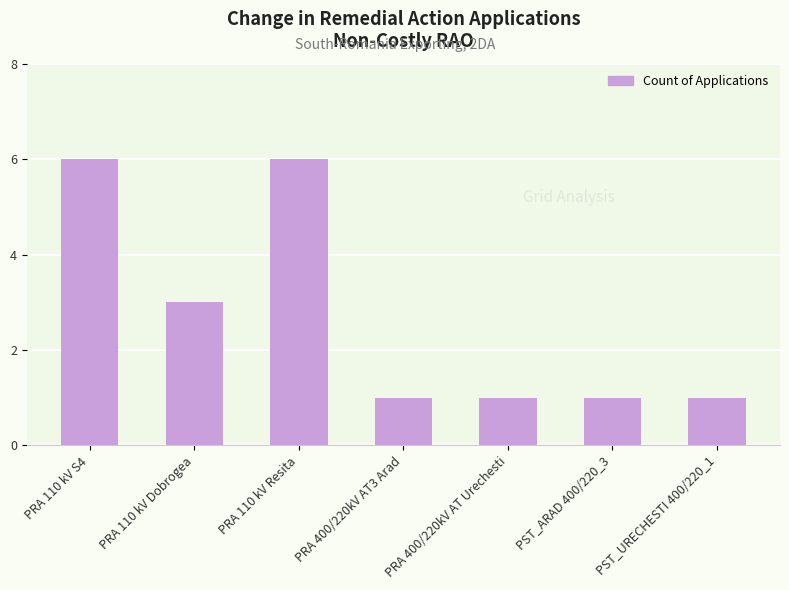

What is the maximum value shown in the chart?

6